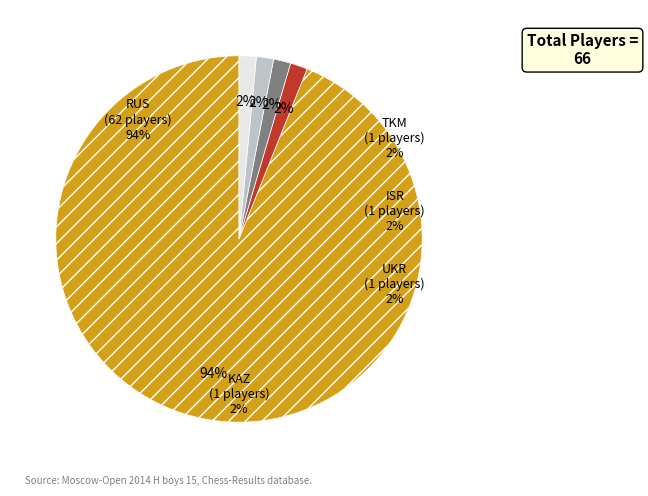

The TKM slice represents 2% of the pie. True or false?

True